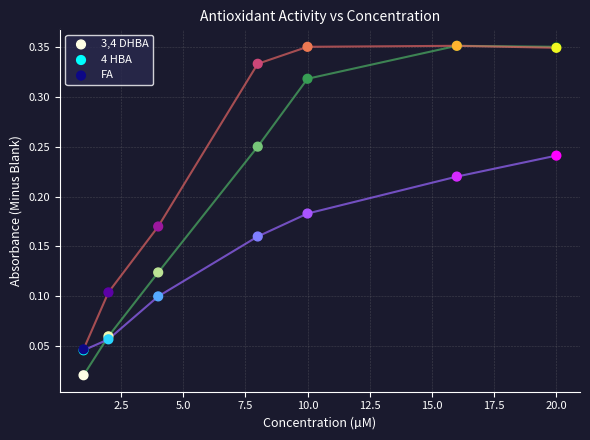

What are all the series names shown in the legend?

3,4 DHBA, 4 HBA, FA